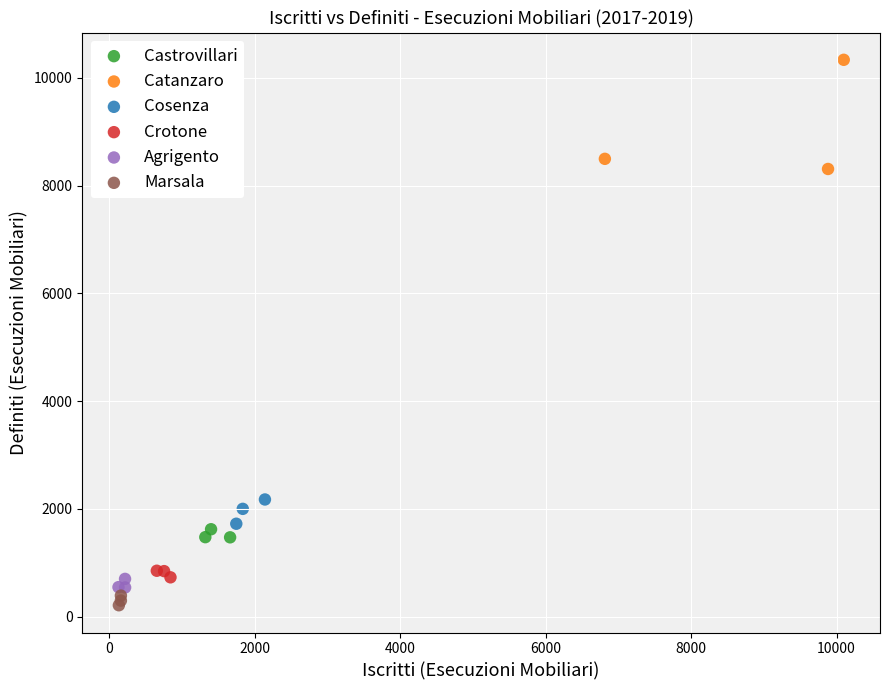

Which series has the widest spread of Y values?

Catanzaro